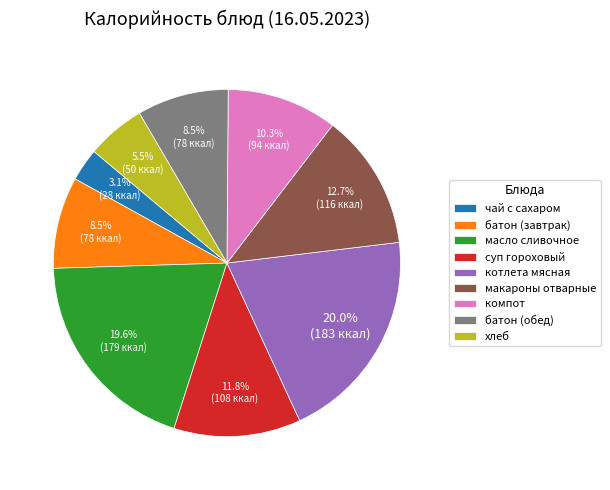

To the nearest percent, what portion does компот represent?

10%